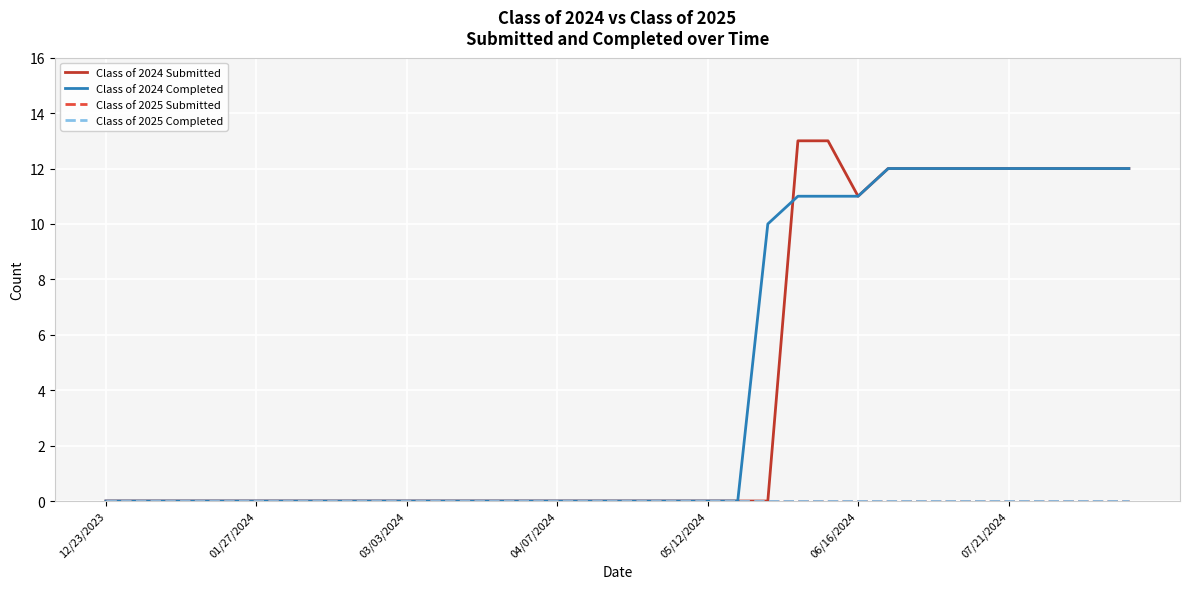

Is this an area chart (filled region under the line)?

No